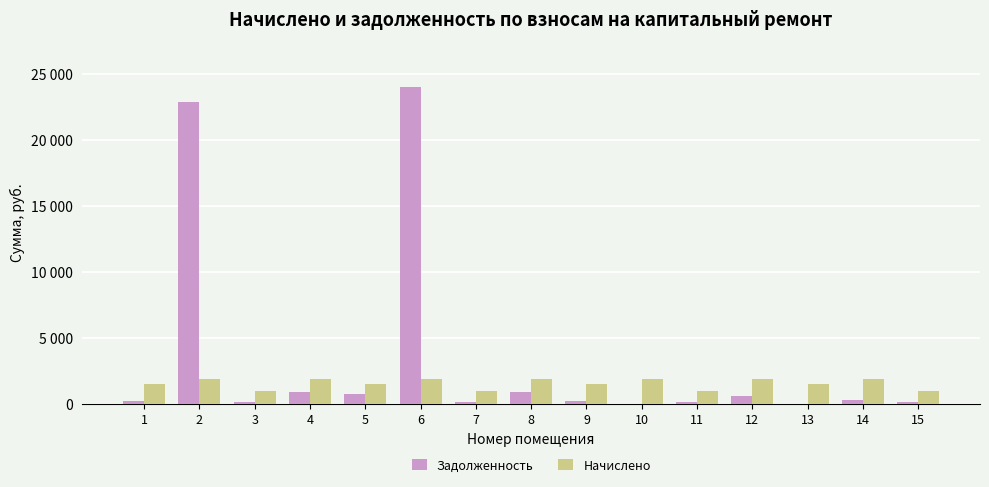

What is the total value across all series at 4?

2824.0